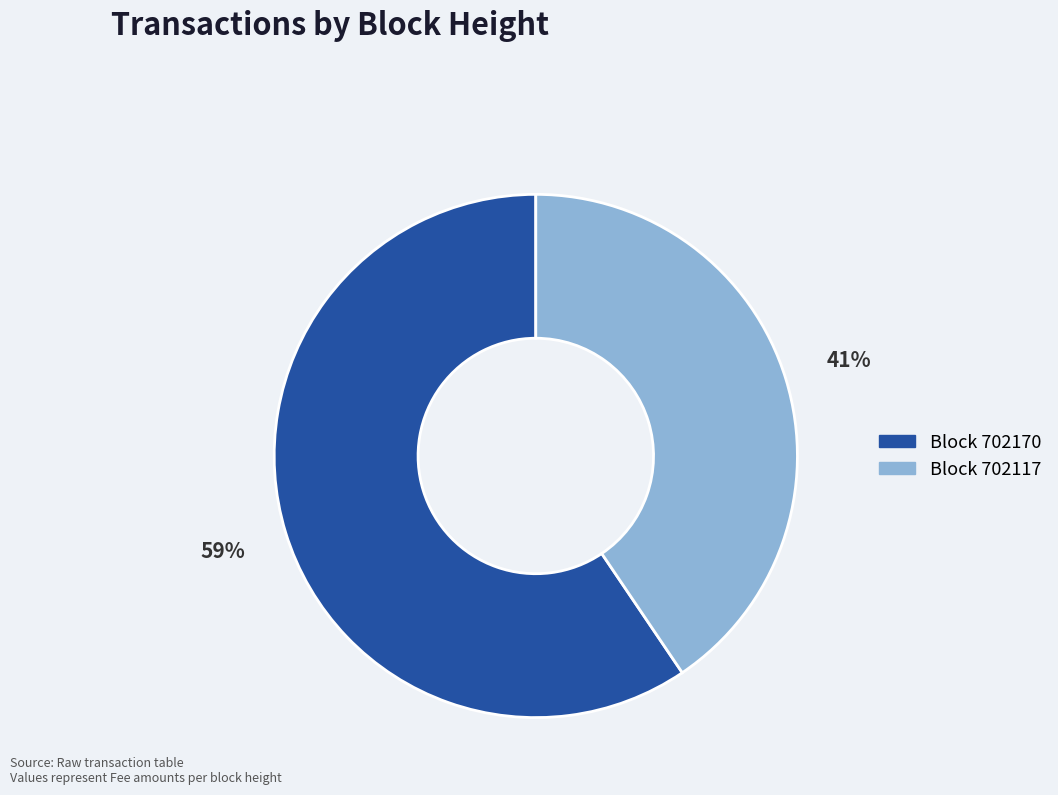

Is there a majority slice in this chart?

Yes